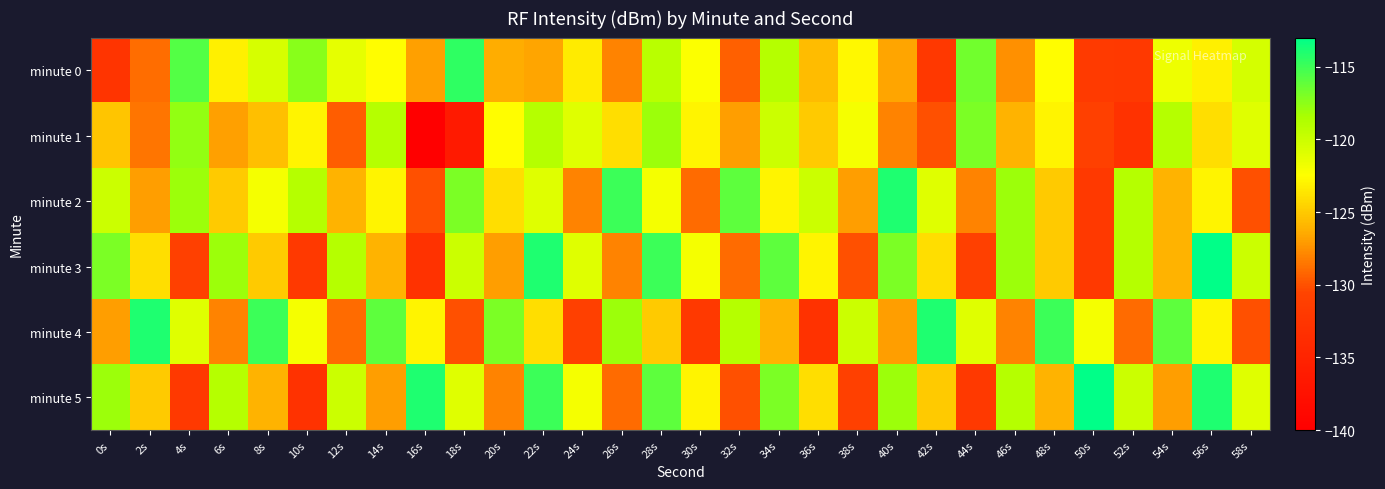

Which series changed the most between 4s and 28s?

minute 3